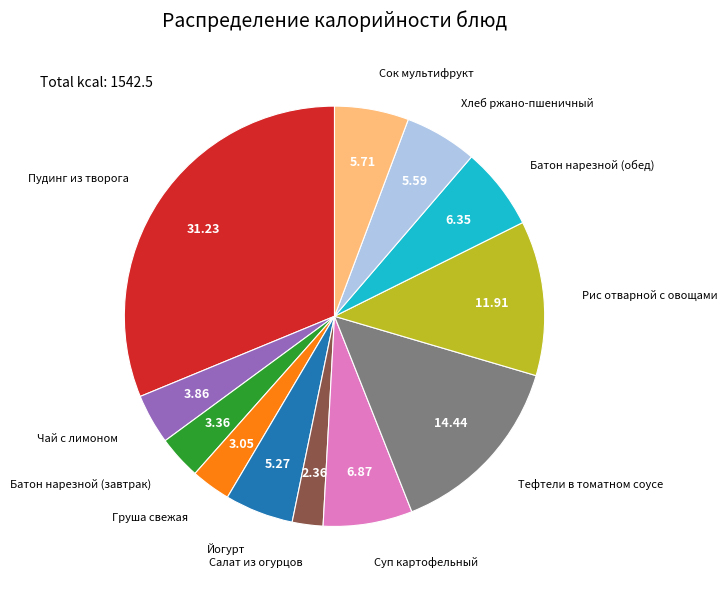

Does any single category account for the majority?

No